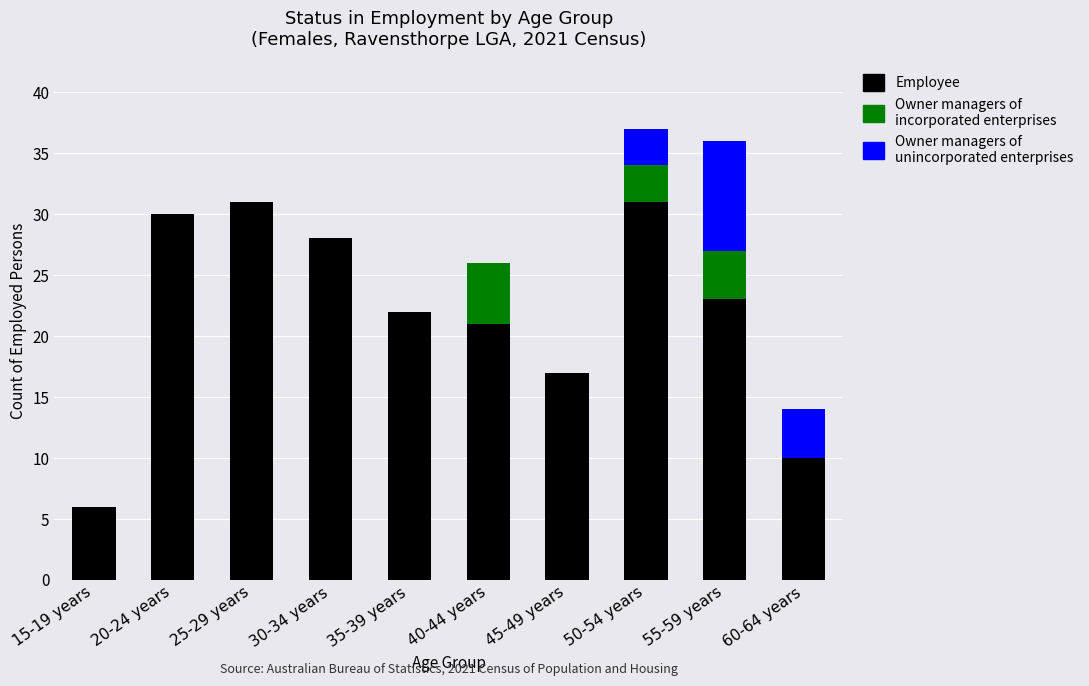

What is the total value across all series at 50-54 years?

37